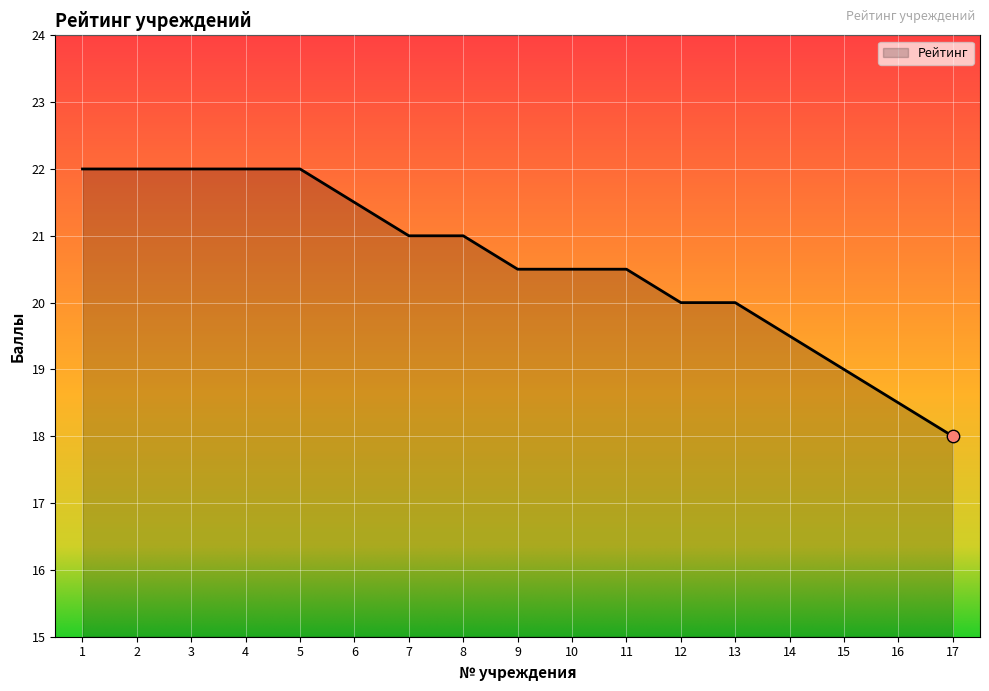

Between 14 and 11, which is larger?

11